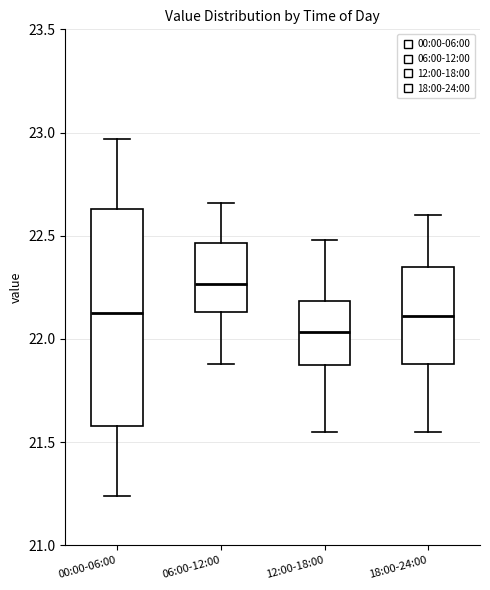

Reading left to right, transcribe this box plot: for each box, give where its median line is, the range the box spans, and where its two whiskers end, as read against the y-axis. The values are not printed on the chart, so give them approximately, as read against the axis.

00:00-06:00: median 22.15, box 21.60 to 22.65, whiskers 21.25 to 22.95
06:00-12:00: median 22.25, box 22.15 to 22.45, whiskers 21.90 to 22.65
12:00-18:00: median 22.05, box 21.85 to 22.20, whiskers 21.55 to 22.50
18:00-24:00: median 22.10, box 21.90 to 22.35, whiskers 21.55 to 22.60